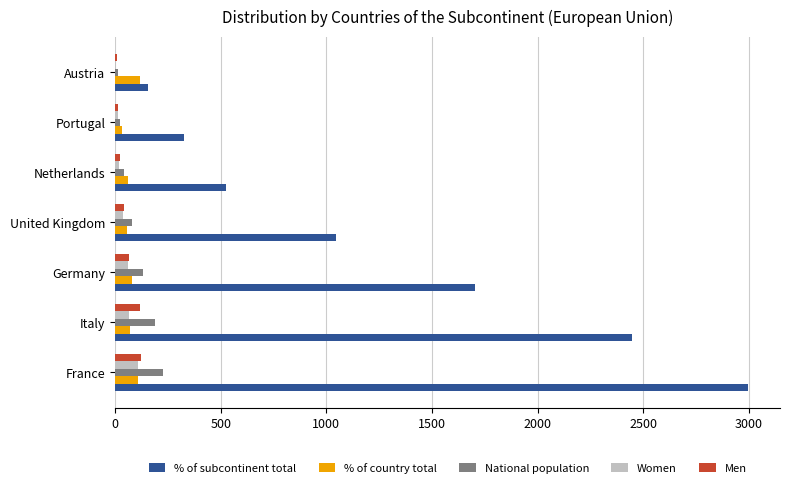

True or false: % of subcontinent total has a value of 316 at Netherlands.

False